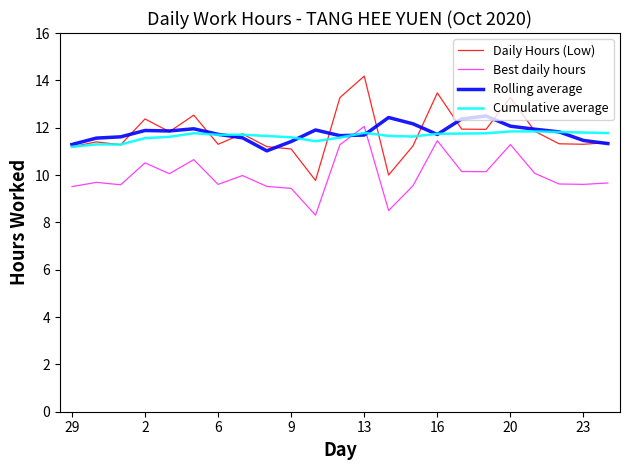

What is the maximum value for Best daily hours?

12.1